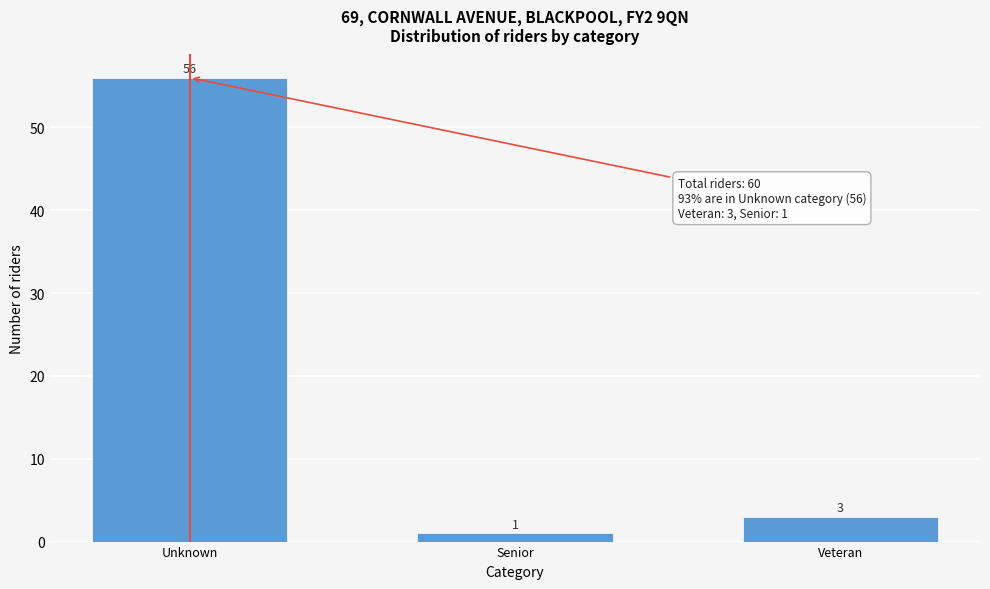

Reading right to left, what are all the values shown in this chart?

Veteran=3	Senior=1	Unknown=56